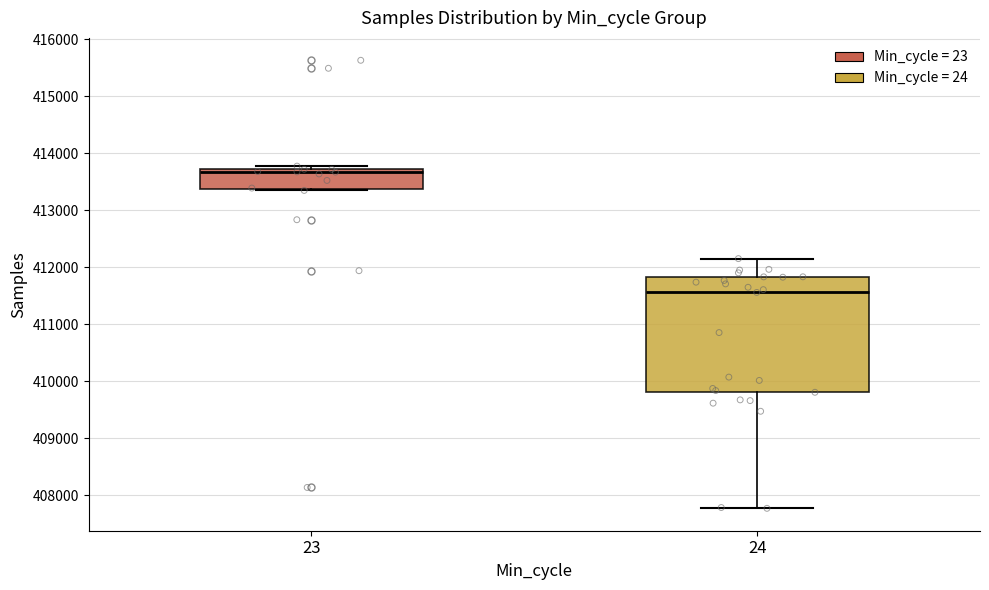

Reading left to right, transcribe this box plot: for each box, give where its median line is, the range the box spans, and where its two whiskers end, as read against the y-axis. The values are not printed on the chart, so give them approximately, as read against the axis.

23: median 413700 (just below the box's upper edge), box 413400 to 413700, whiskers 413300 to 413800
24: median 411600, box 409800 to 411800, whiskers 407800 to 412200